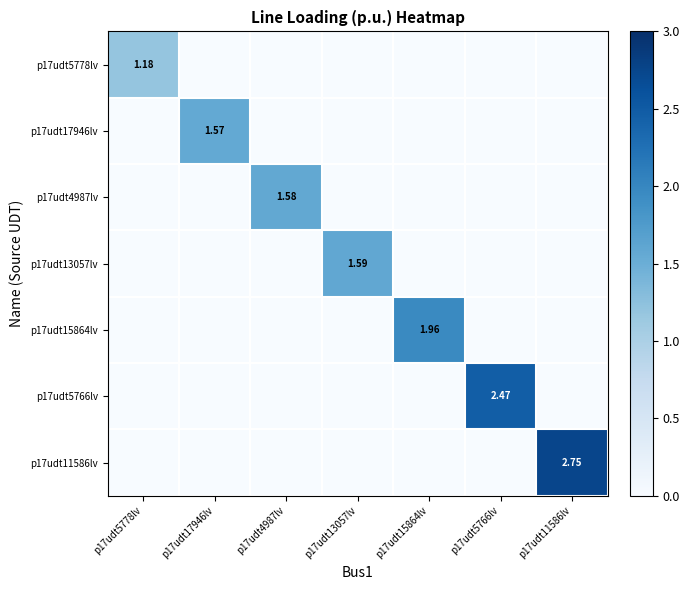

Rank the categories by p17udt4987lv value from highest to lowest.

p17udt4987lv, p17udt5778lv, p17udt17946lv, p17udt13057lv, p17udt15864lv, p17udt5766lv, p17udt11586lv